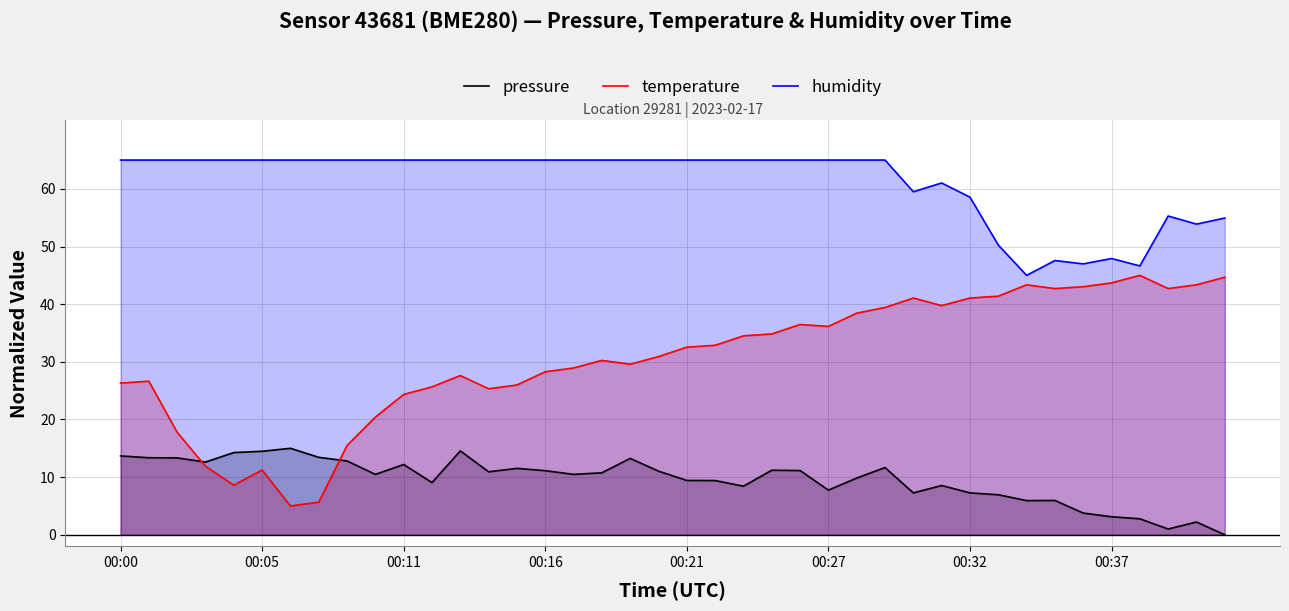

What are all the series names shown in the legend?

pressure, temperature, humidity